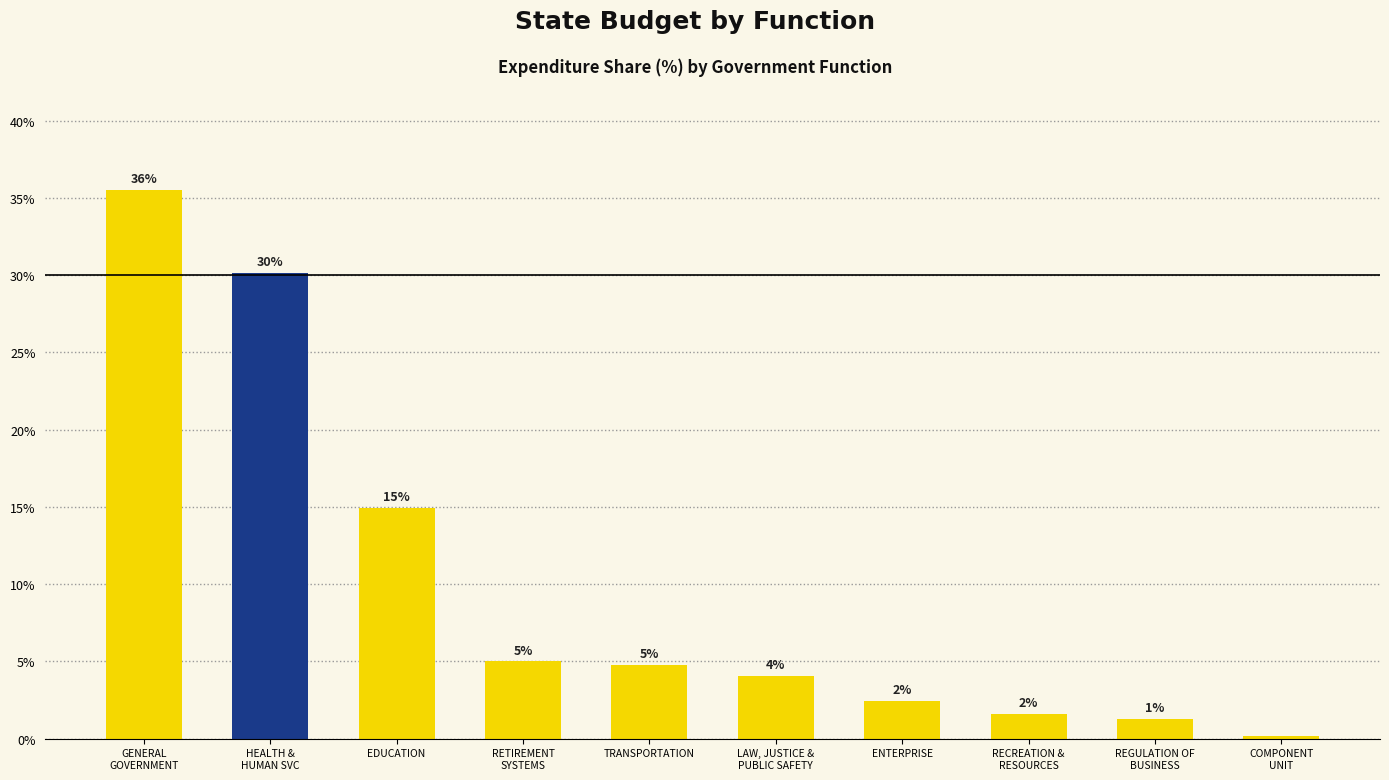

How many bars are there in total?

10